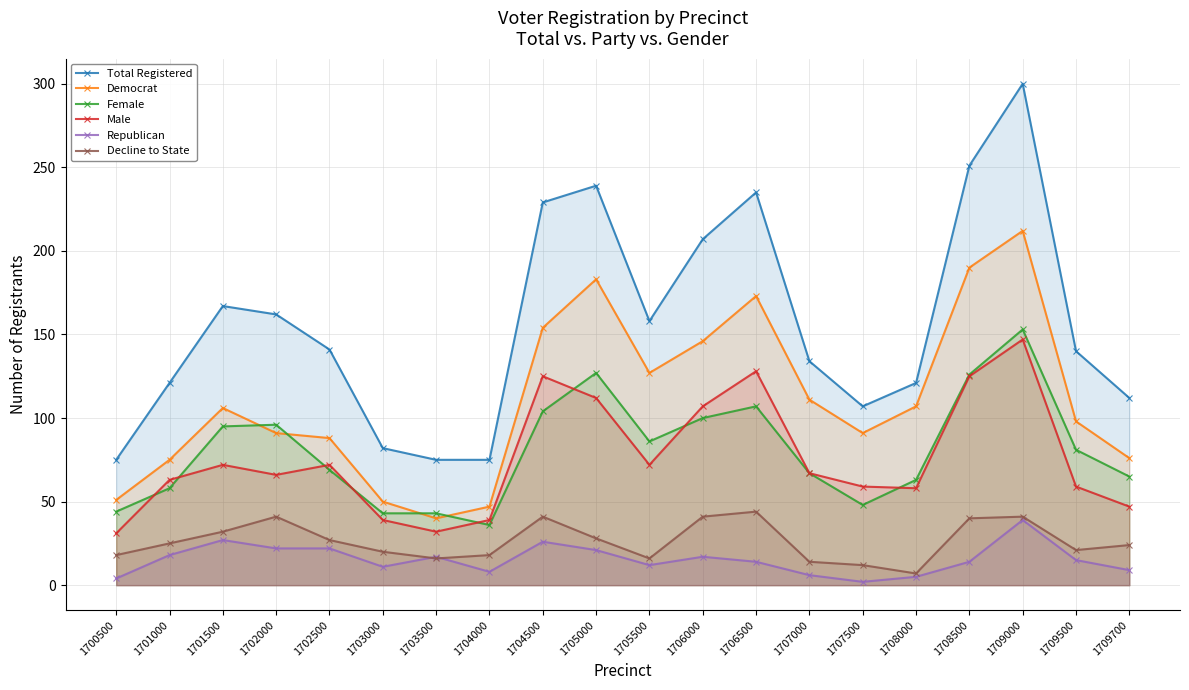

True or false: Democrat and Male intersect in this chart.

False